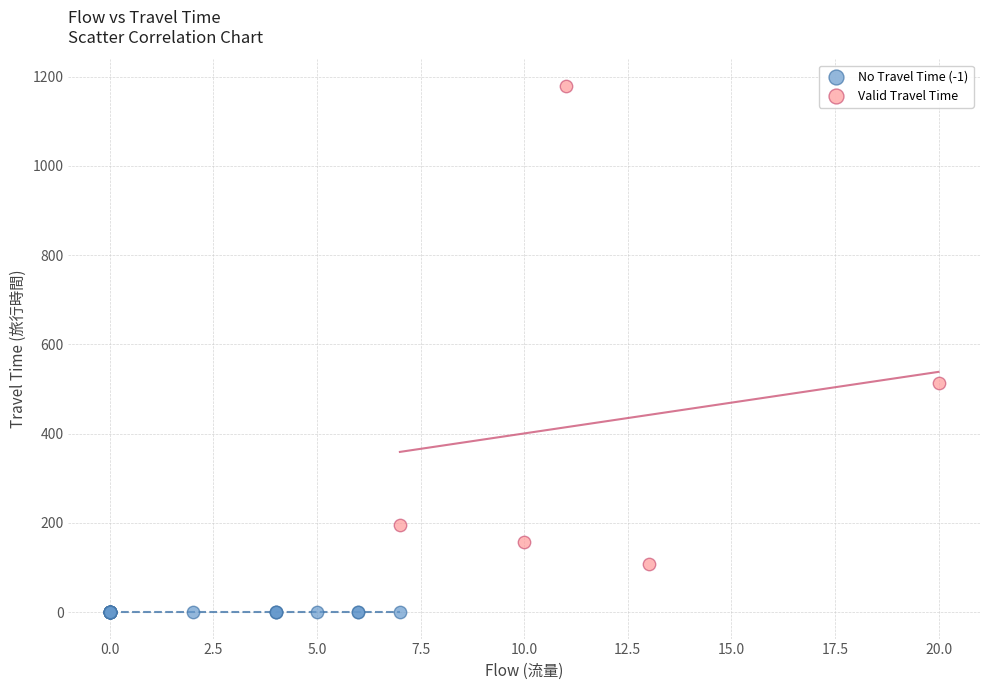

Which series reaches the minimum Y coordinate?

No Travel Time (-1)